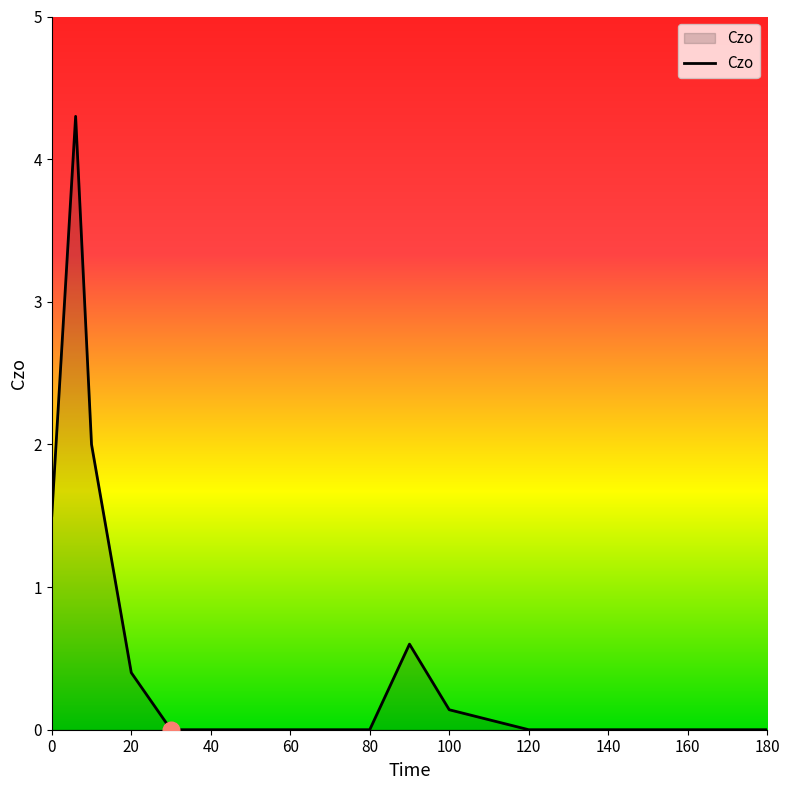

What is the greatest value displayed?

4.3